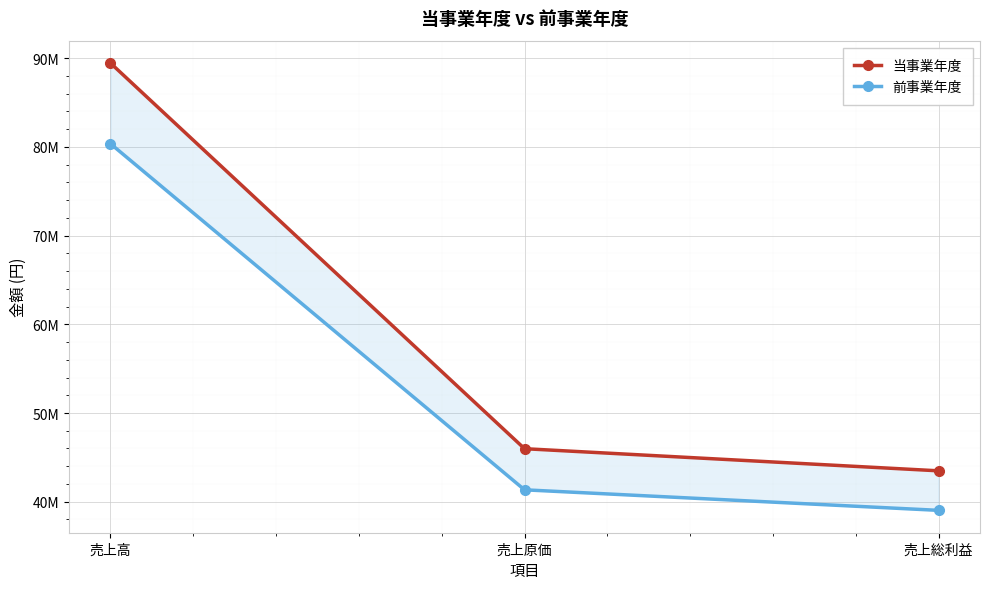

What is the spread (max minus min) of values at 売上高?

9092725